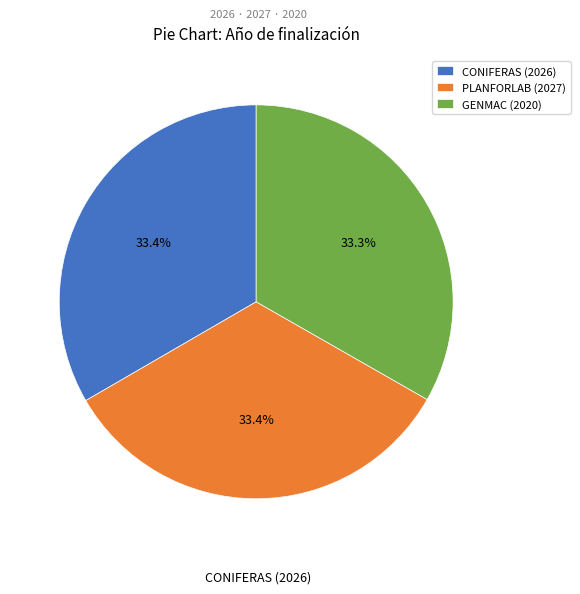

How many segments does this pie chart have?

3